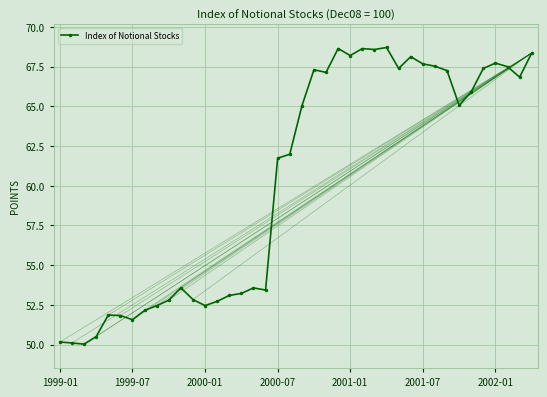

True or false: there are more than 0 points higher than both neighbors.

True